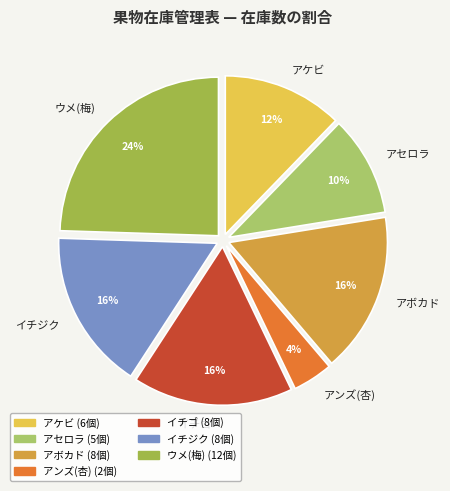

Does any single category account for the majority?

No